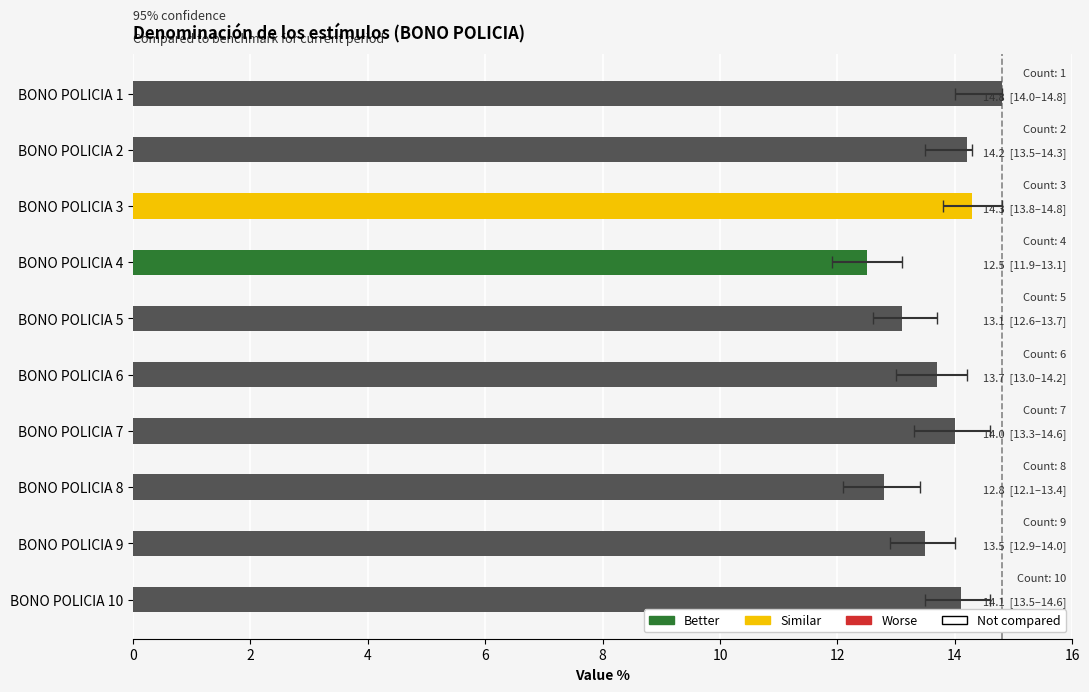

What is the difference between the maximum and second lowest values?

2.0